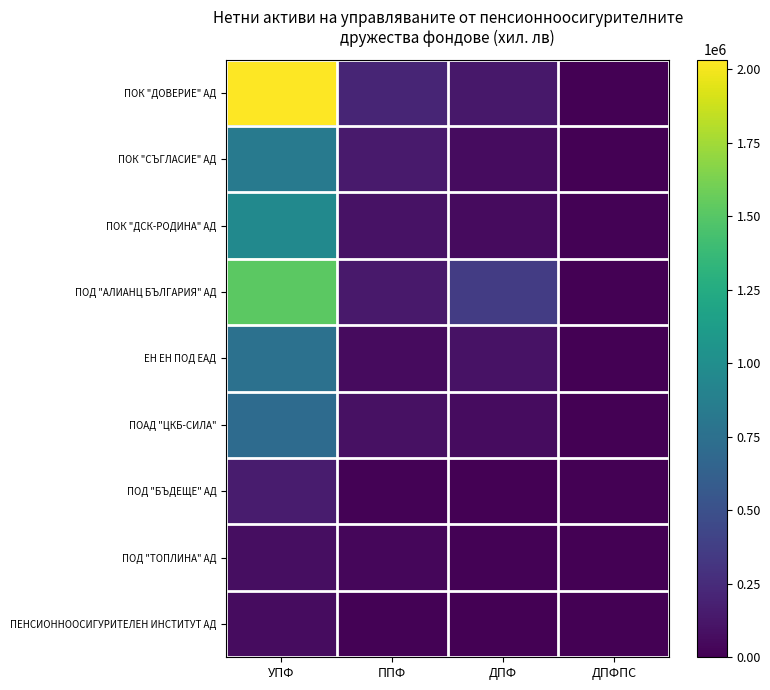

Reading left to right, what are all the values shown in this chart?

ПОК "ДОВЕРИЕ" АД: УПФ=2032376	ППФ=206462	ДПФ=131904	ДПФПС=0
ПОК "СЪГЛАСИЕ" АД: УПФ=828418	ППФ=144376	ДПФ=66499	ДПФПС=0
ПОК "ДСК-РОДИНА" АД: УПФ=963624	ППФ=96907	ДПФ=57658	ДПФПС=9410
ПОД "АЛИАНЦ БЪЛГАРИЯ" АД: УПФ=1521918	ППФ=142571	ДПФ=357268	ДПФПС=0
ЕН ЕН ПОД ЕАД: УПФ=760782	ППФ=57025	ДПФ=103159	ДПФПС=0
ПОАД "ЦКБ-СИЛА": УПФ=710117	ППФ=91625	ДПФ=66865	ДПФПС=0
ПОД "БЪДЕЩЕ" АД: УПФ=156732	ППФ=9886	ДПФ=3028	ДПФПС=0
ПОД "ТОПЛИНА" АД: УПФ=76979	ППФ=39479	ДПФ=9687	ДПФПС=0
ПЕНСИОННООСИГУРИТЕЛЕН ИНСТИТУТ АД: УПФ=66667	ППФ=11621	ДПФ=813	ДПФПС=0